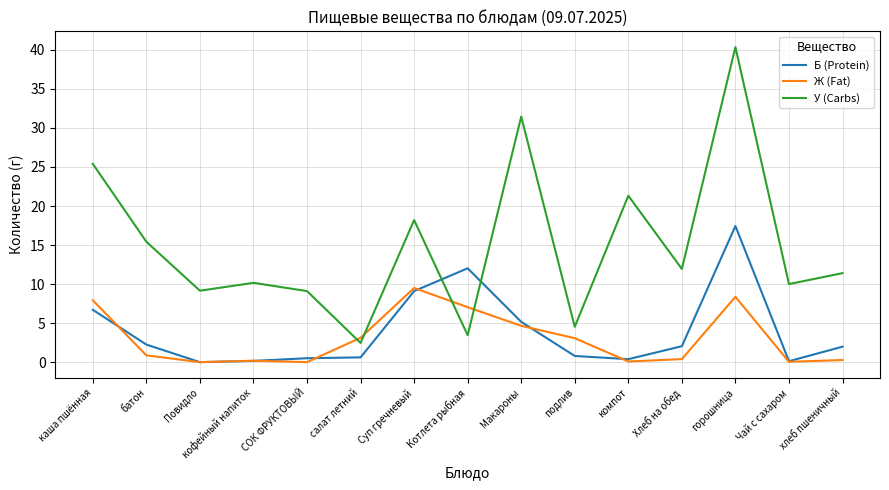

After their last crossing, which series has the higher values: Ж (Fat) or Б (Protein)?

Б (Protein)